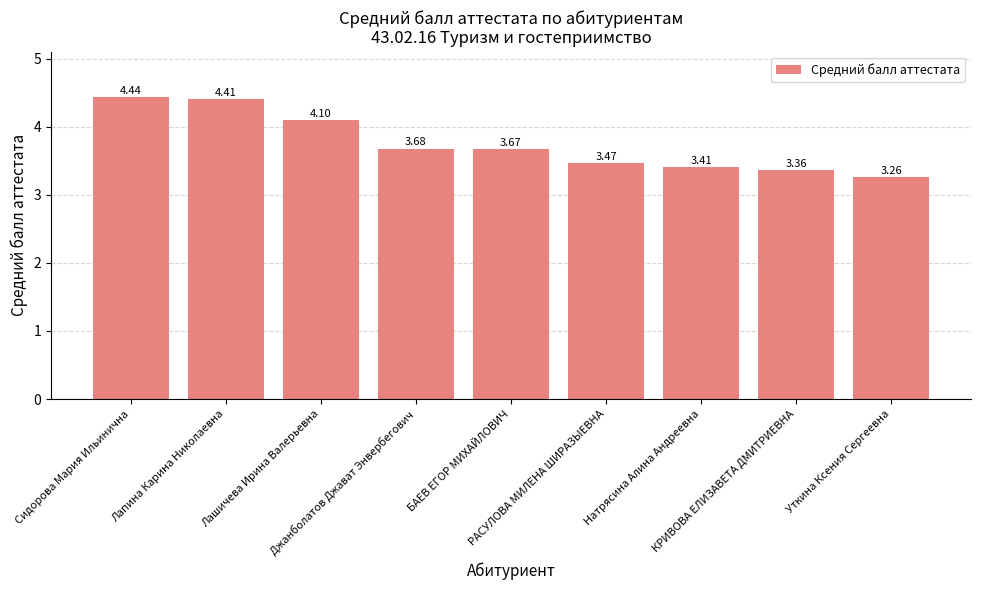

What is the difference between the maximum and minimum values?

1.2